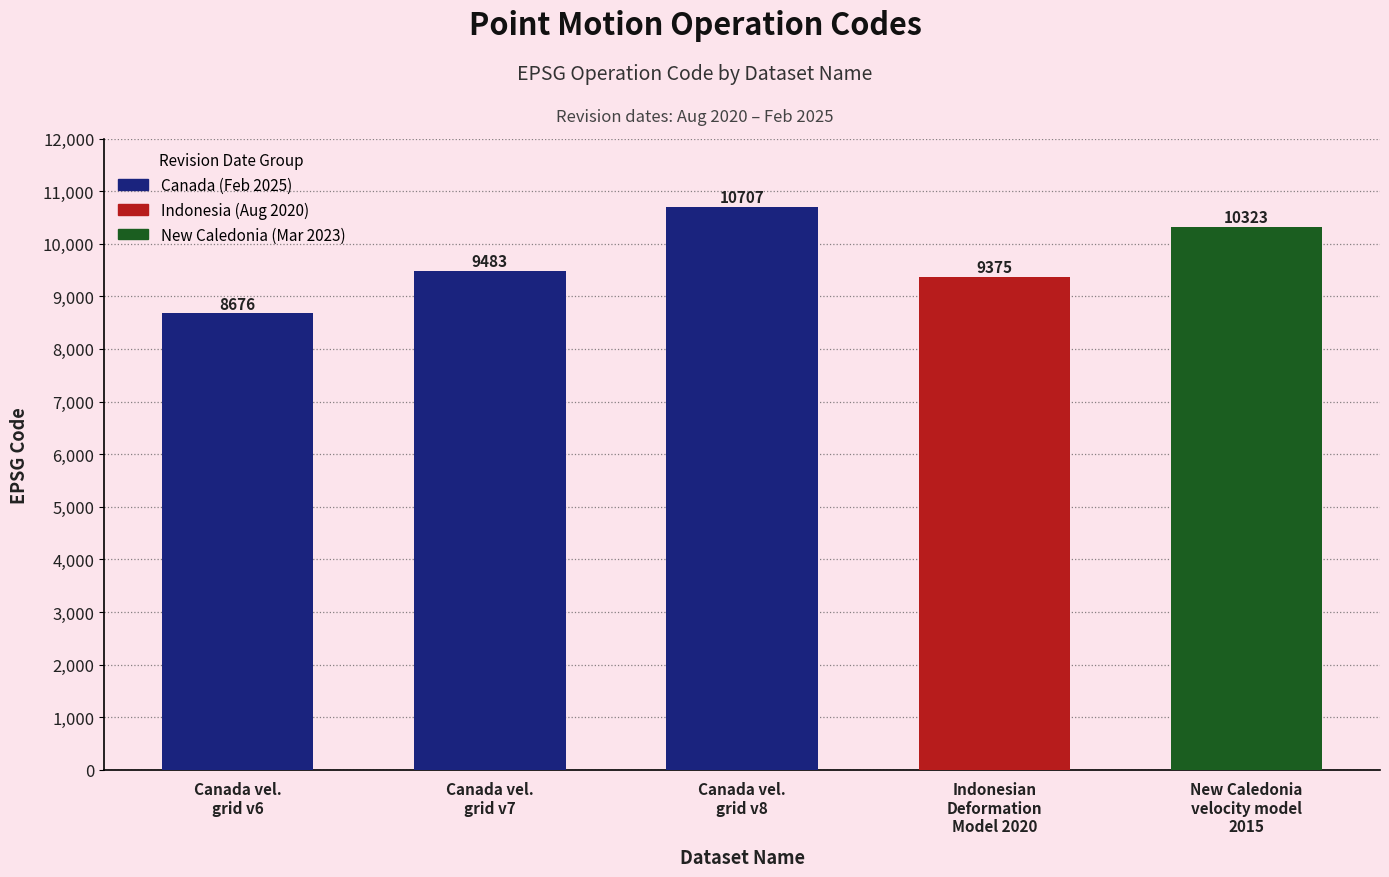

What is the difference between the maximum and minimum values?

2031